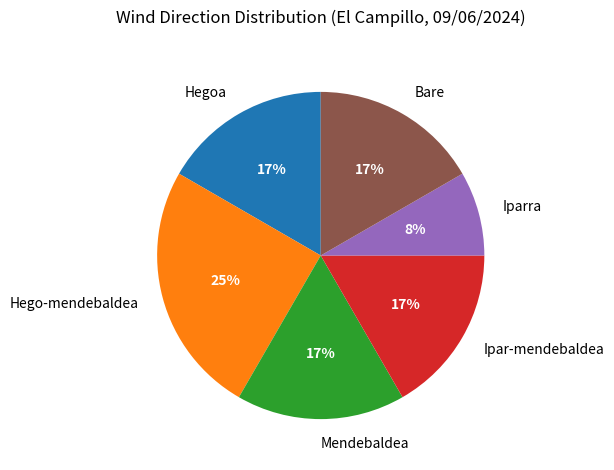

How many slices are in this pie chart?

6